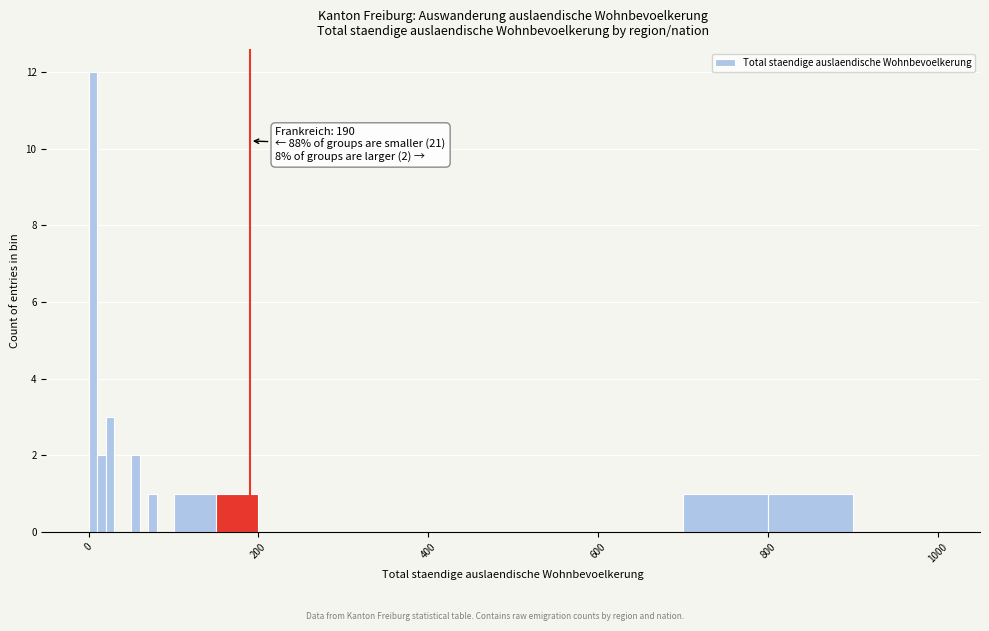

Read against the x-axis, roughly where is the centre of the tallest bar?

0